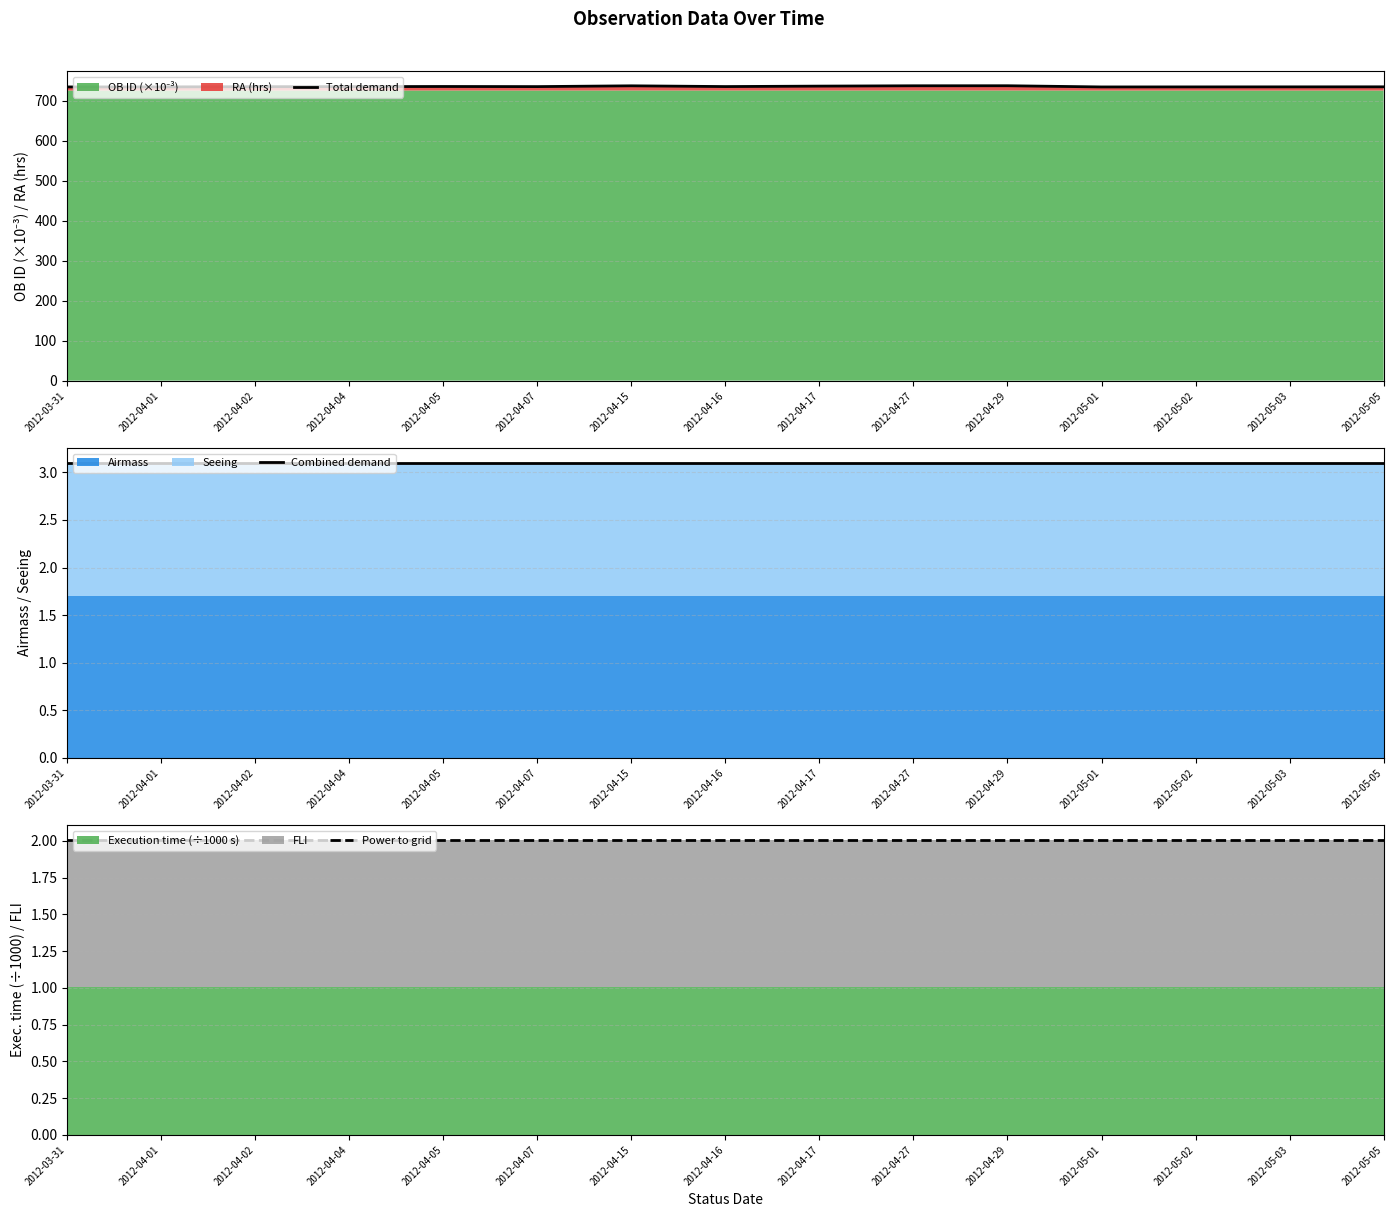

Which series has the largest range (max minus min)?

Total demand